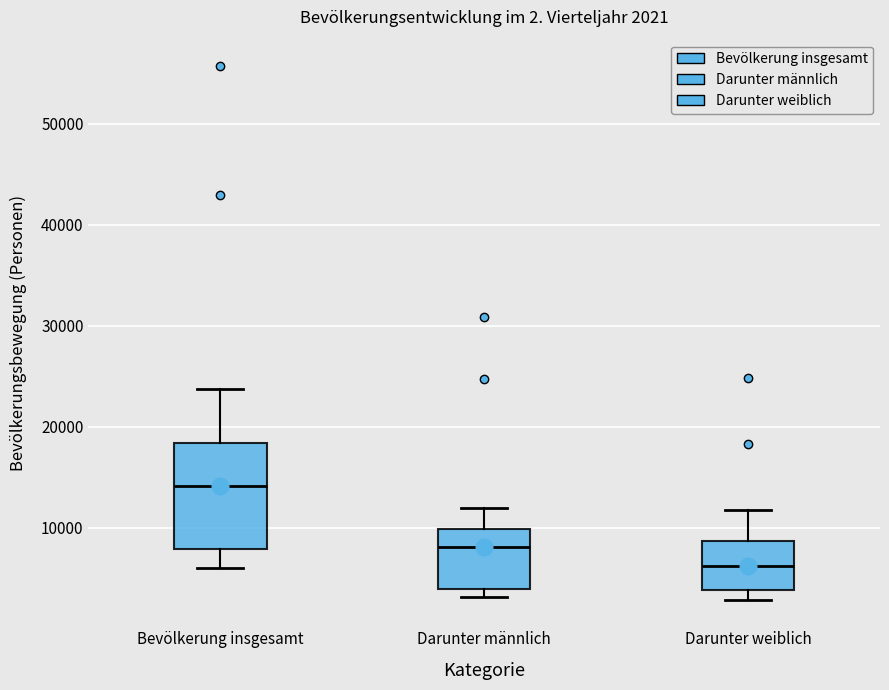

Which box's median line is the highest?

Bevölkerung insgesamt